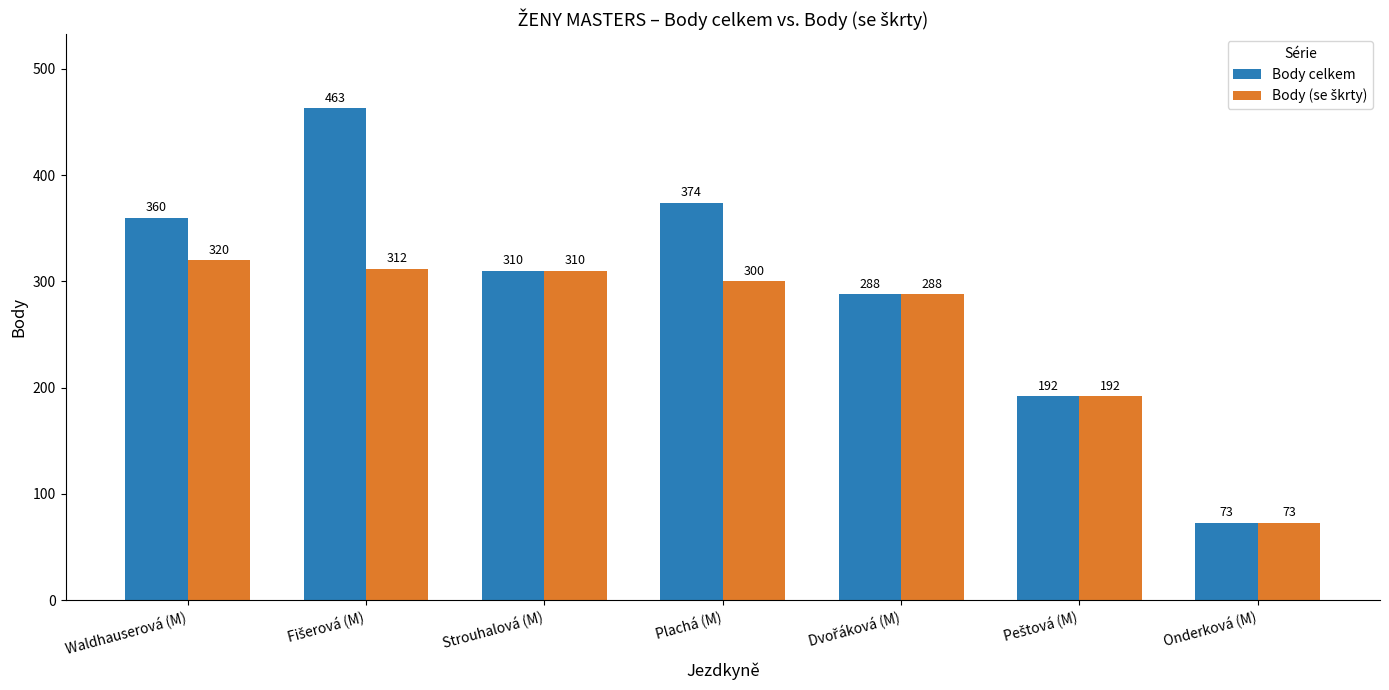

Which series changed the most between Plachá (M) and Onderková (M)?

Body celkem